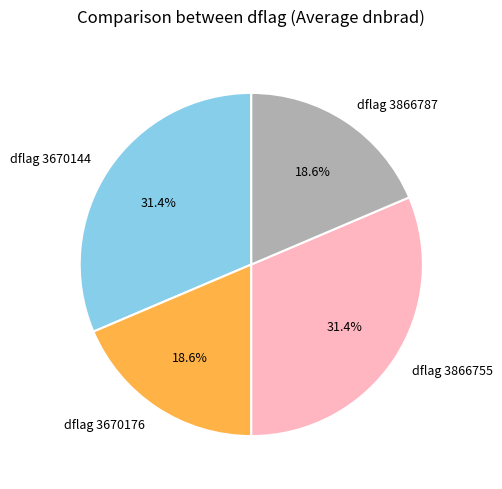

Does dflag 3670144 account for over 50% of the chart?

No